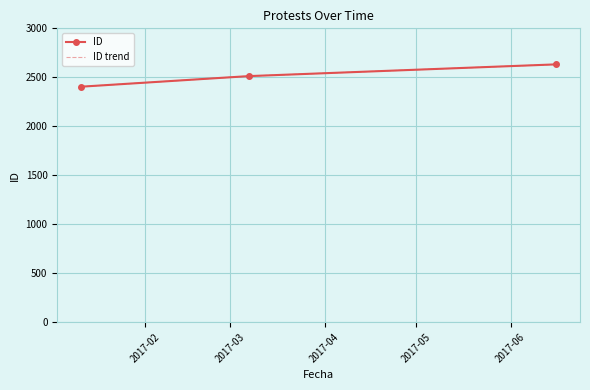

Where does the ID series first go above 2512?

2017-04